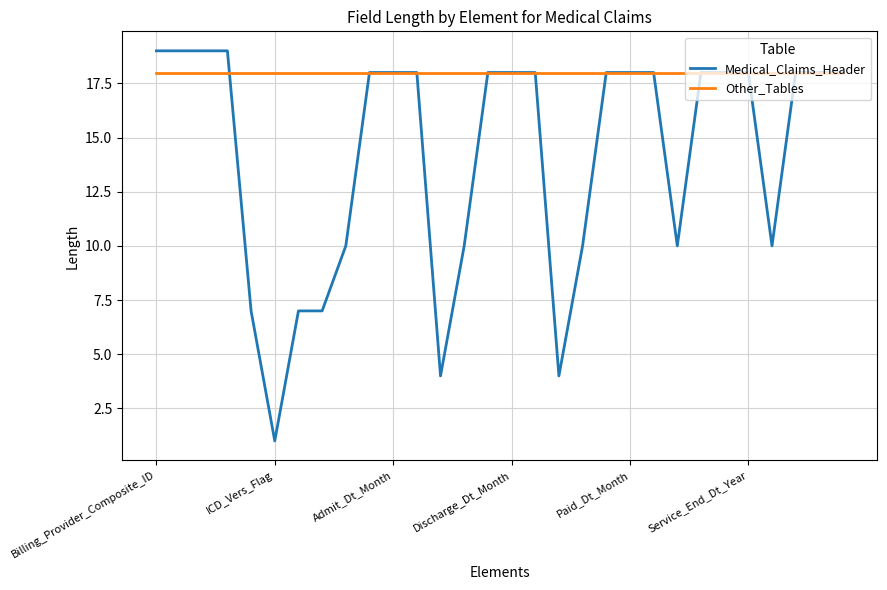

Which series has the largest range (max minus min)?

Medical_Claims_Header